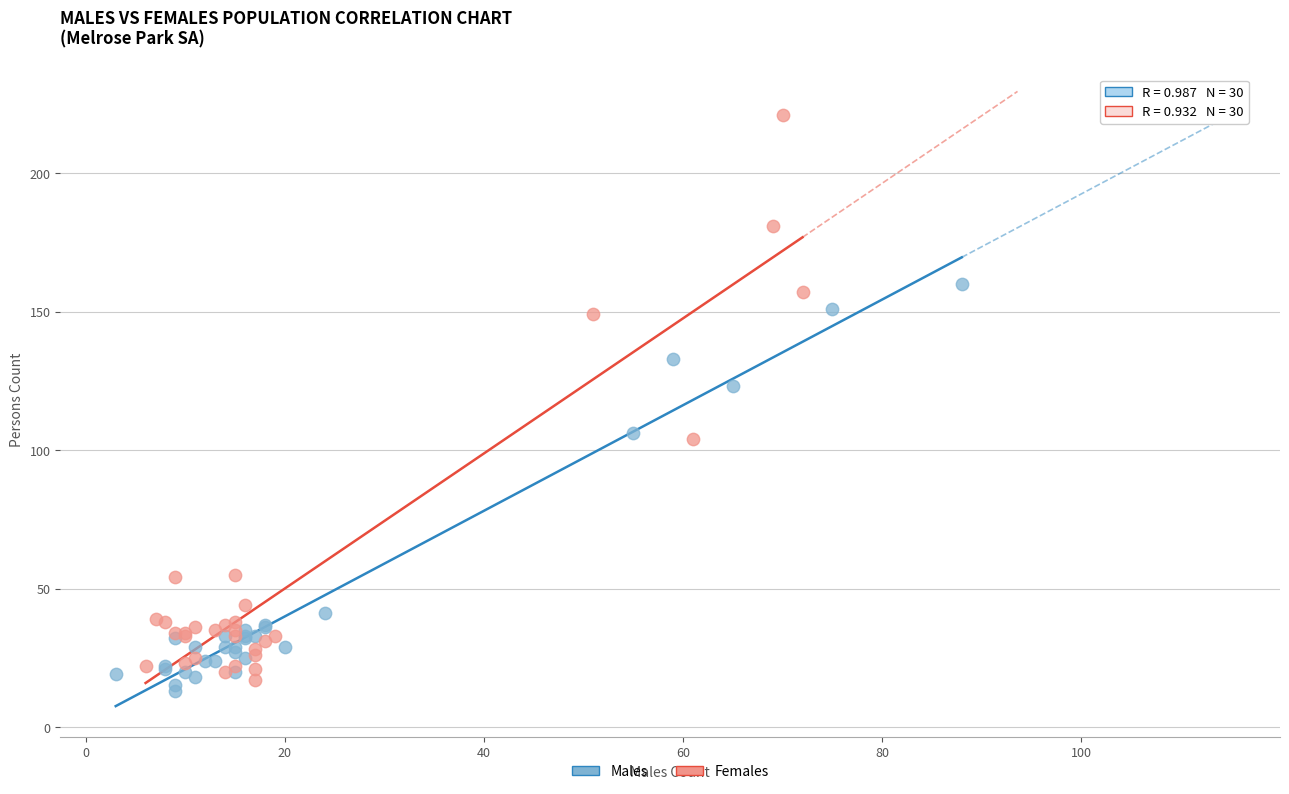

Which series contains the highest Y value?

Females